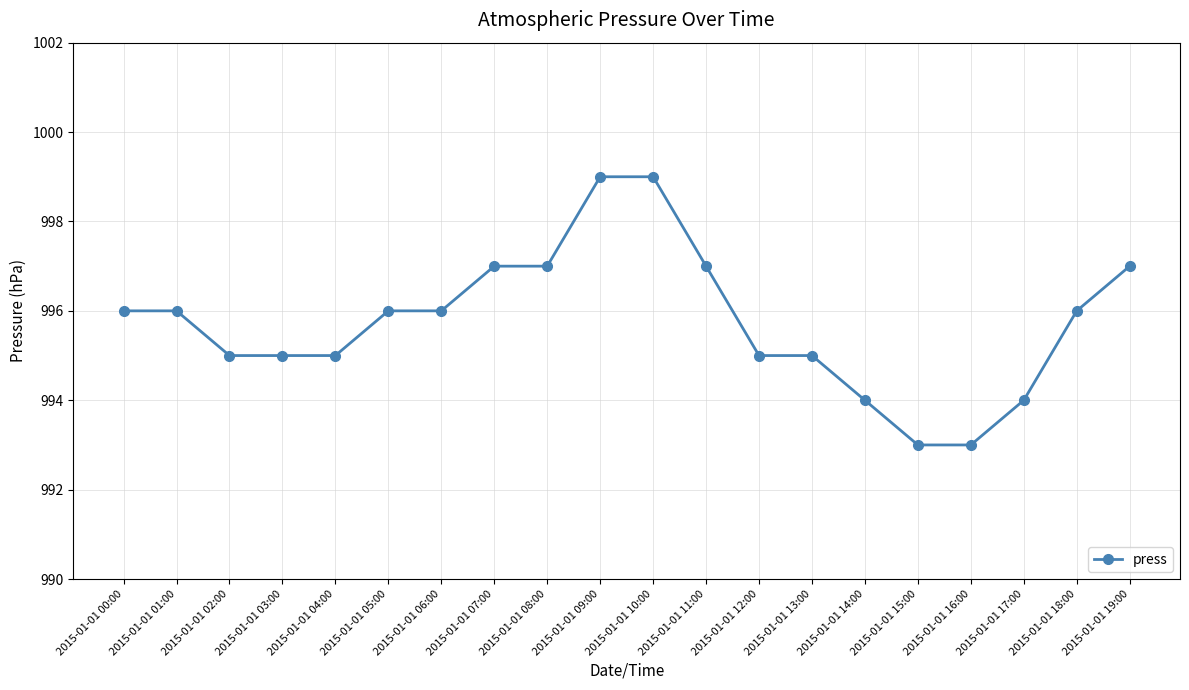

Reading left to right, transcribe all the data shown in this chart.

996	996	995	995	995	996	996	997	997	999	999	997	995	995	994	993	993	994	996	997